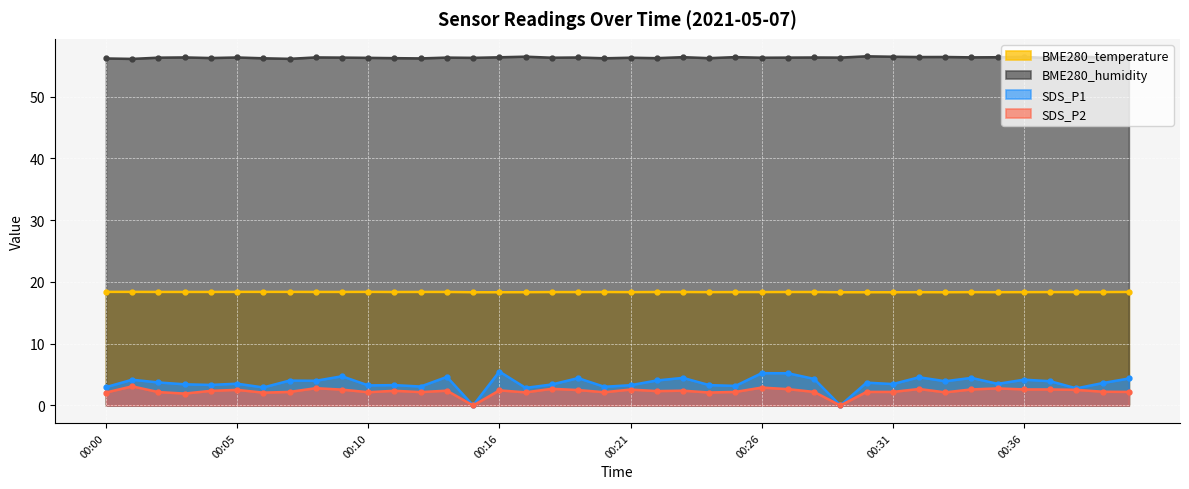

In BME280_humidity, how many points are higher than both neighbors (excluding endpoints)?

14